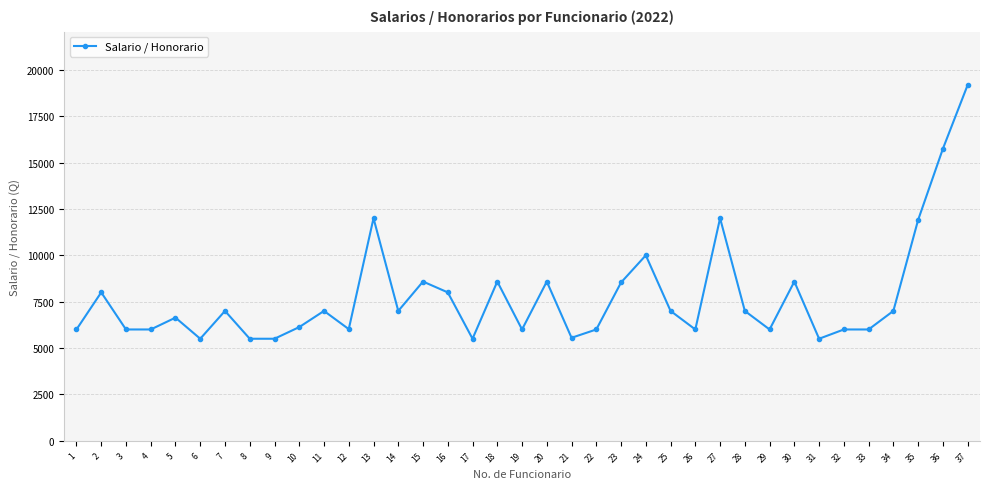

What is the maximum value shown in the chart?

19180.6